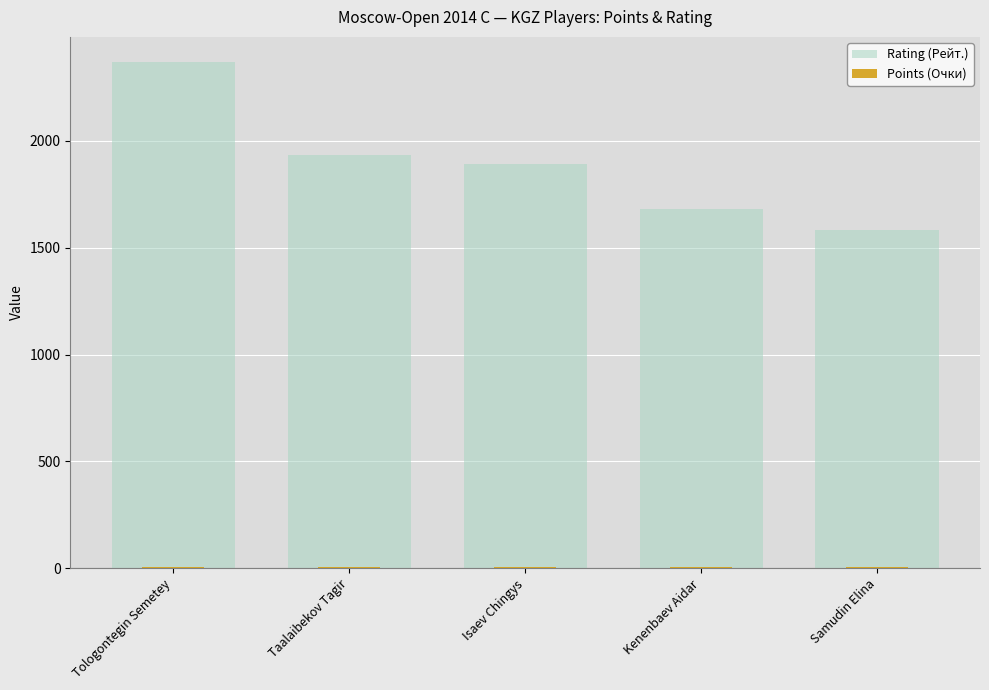

Which series has the widest spread of values?

Rating (Рейт.)